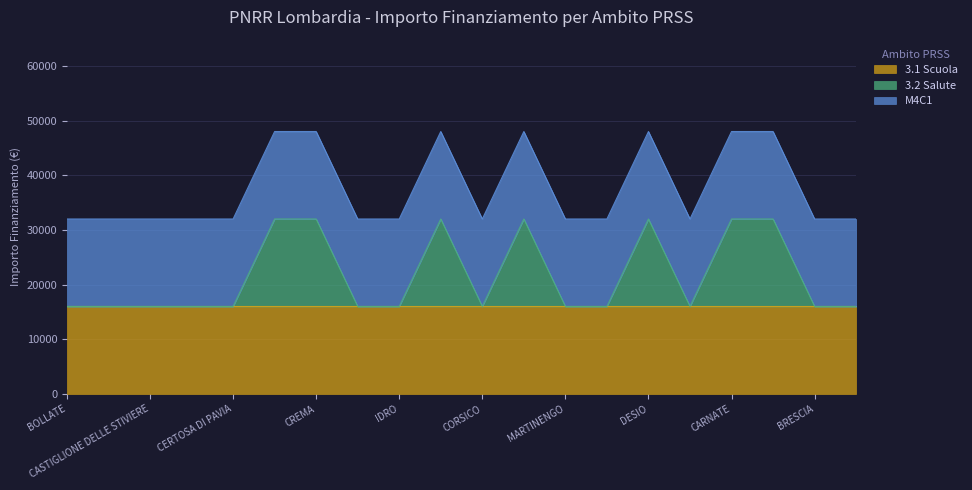

How many interior local peaks does the 3.2 Salute series have?

3